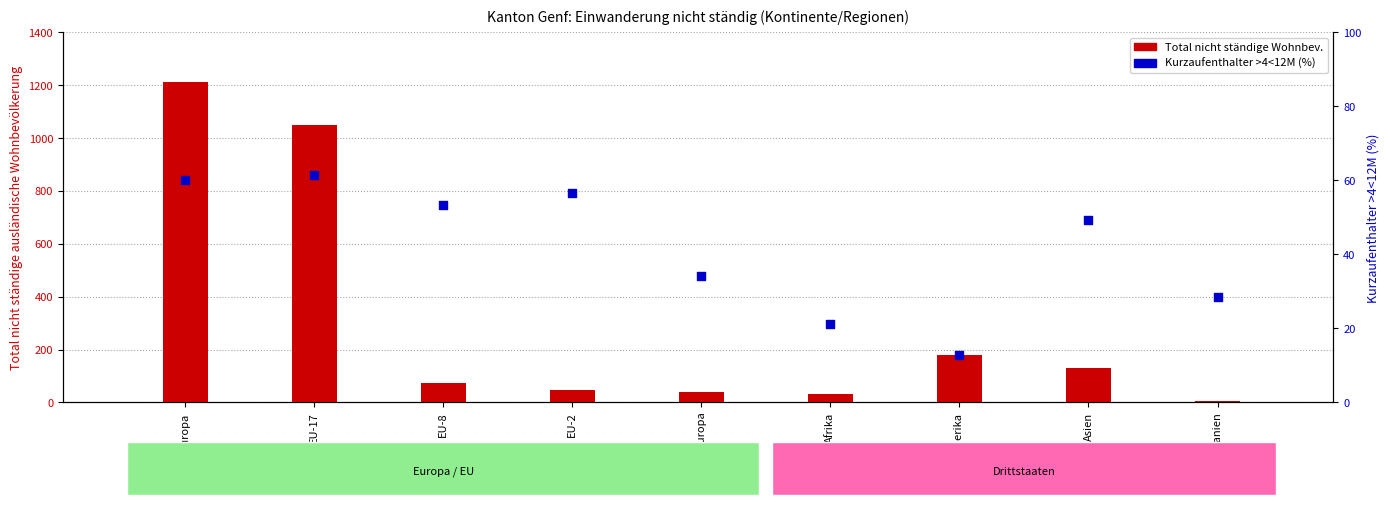

Which series has the widest spread of Y values?

Total